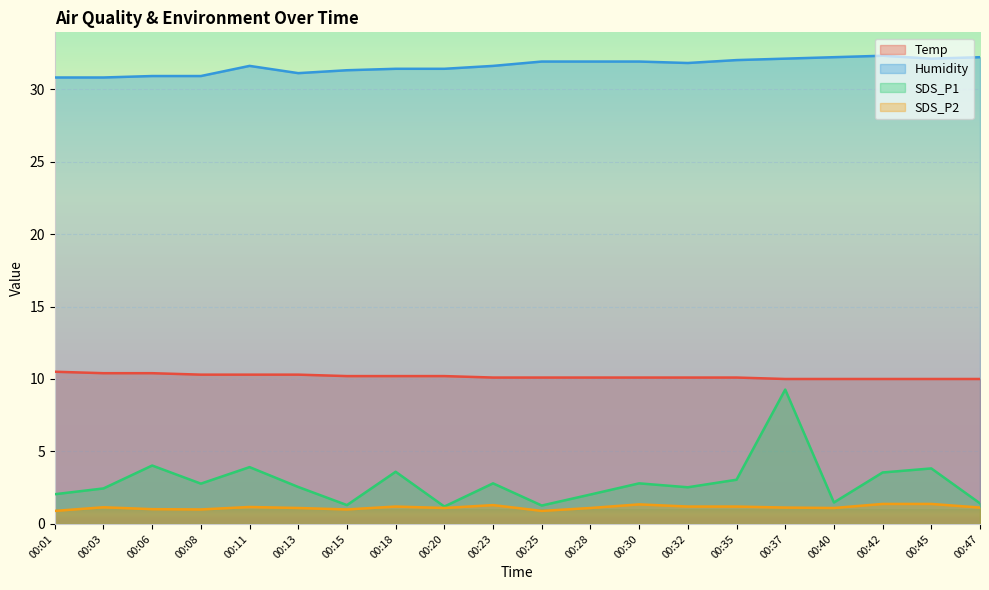

Which series has the largest range (max minus min)?

SDS_P1